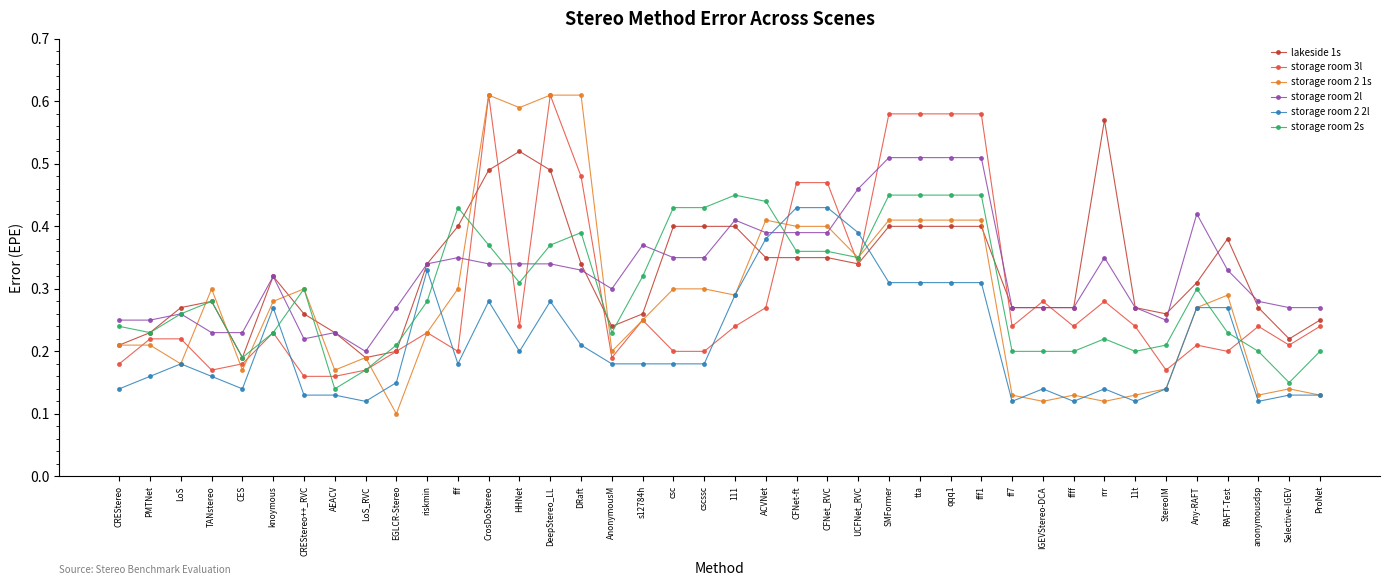

Does the chart have visible grid lines?

No